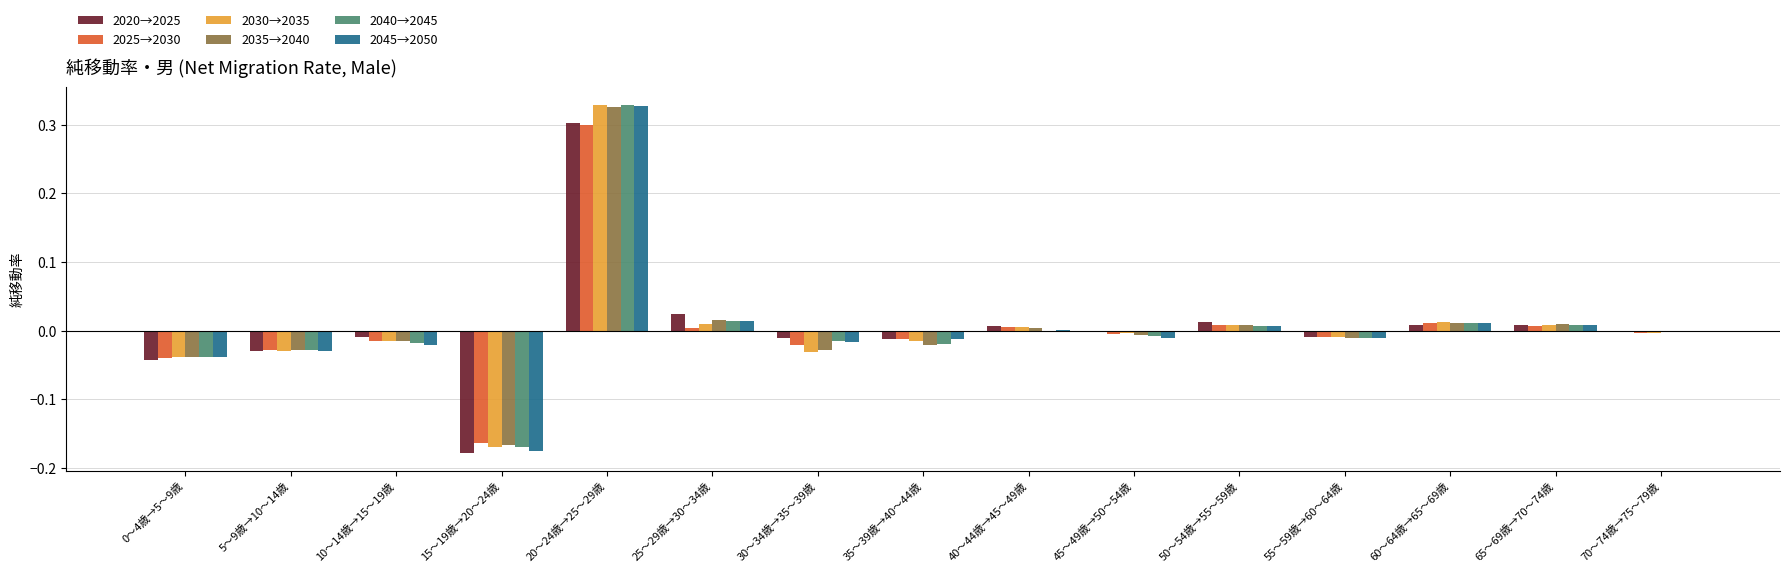

At which category does the chart reach its peak across all series?

20～24歳→25～29歳